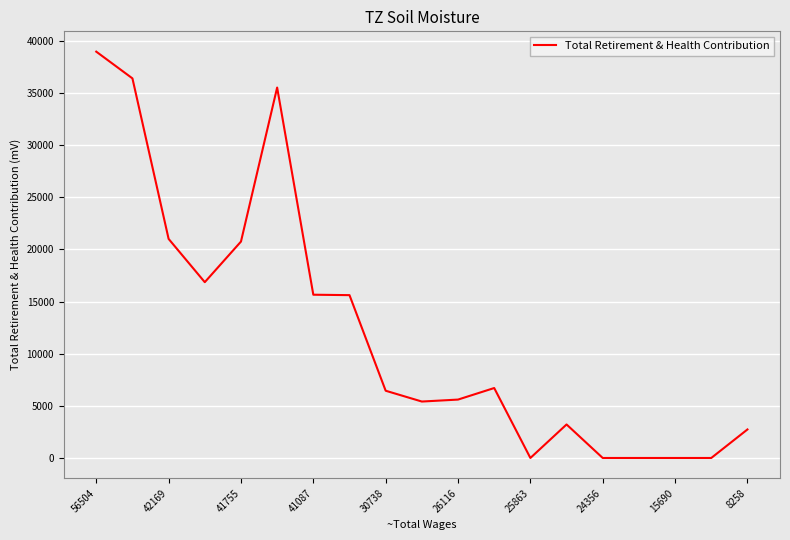

What is the difference between the maximum and minimum values?

38957